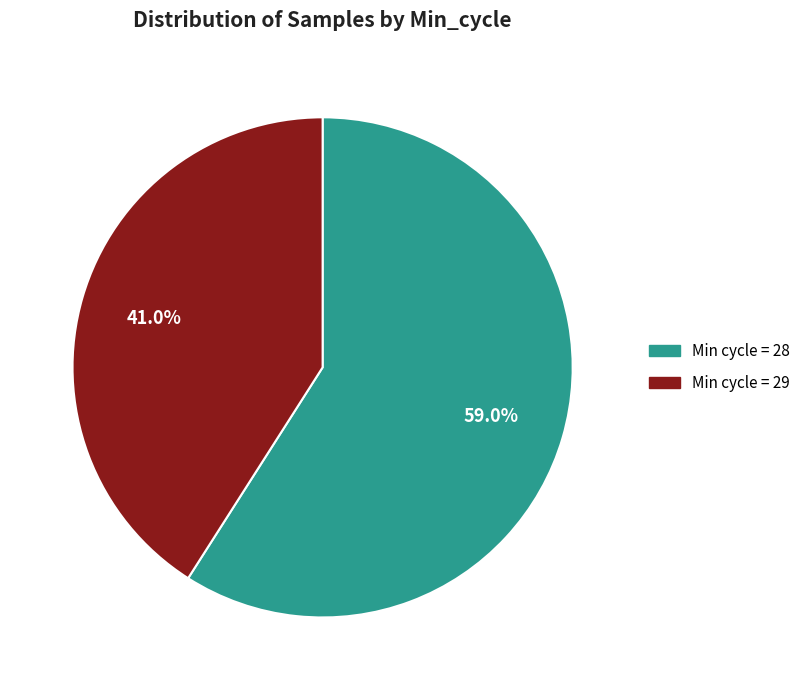

Does any single category account for the majority?

Yes